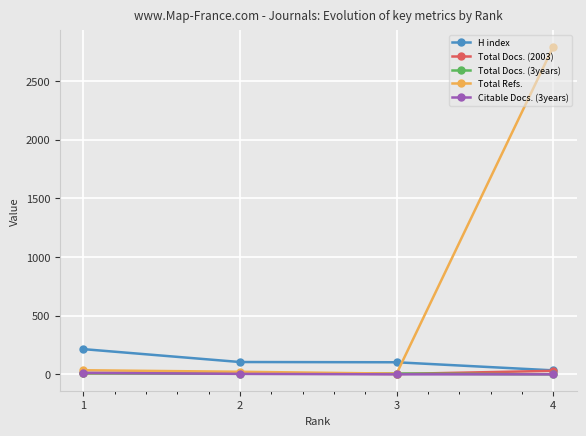

What is the highest value of the Total Refs. series?

2793